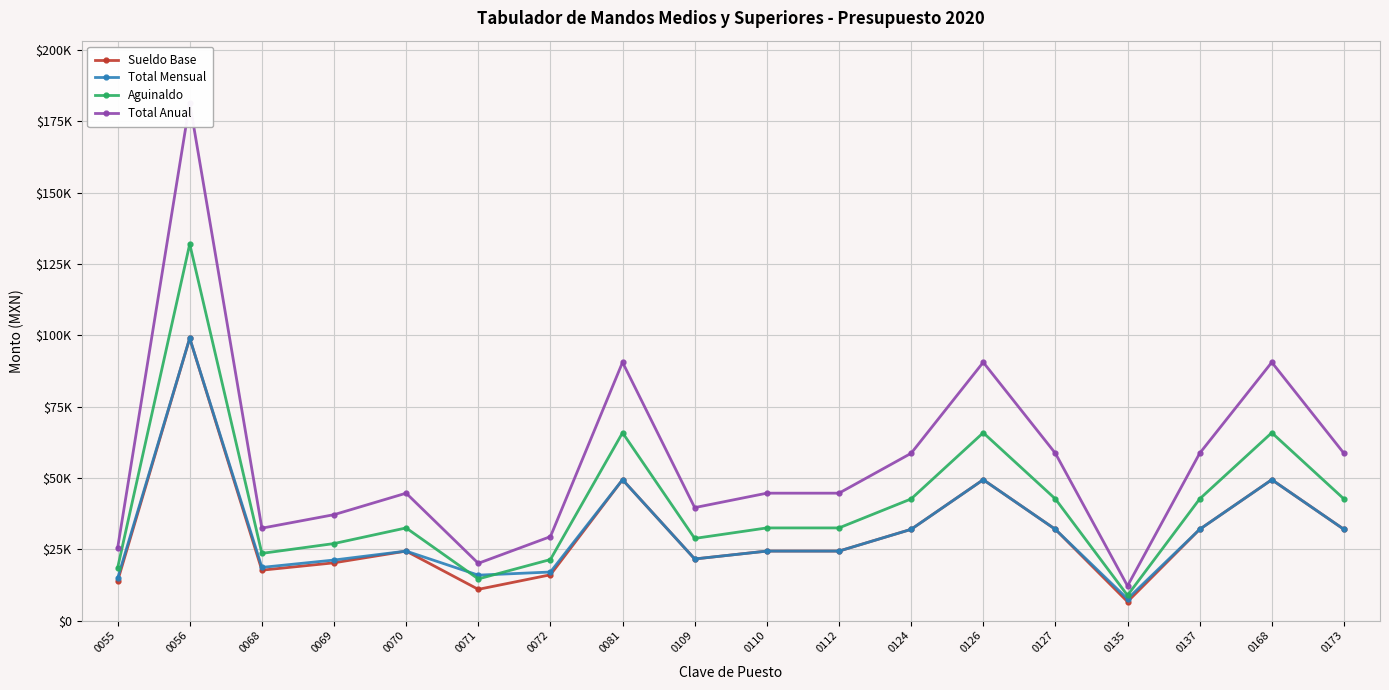

Where is the first local minimum for Sueldo Base?

0068